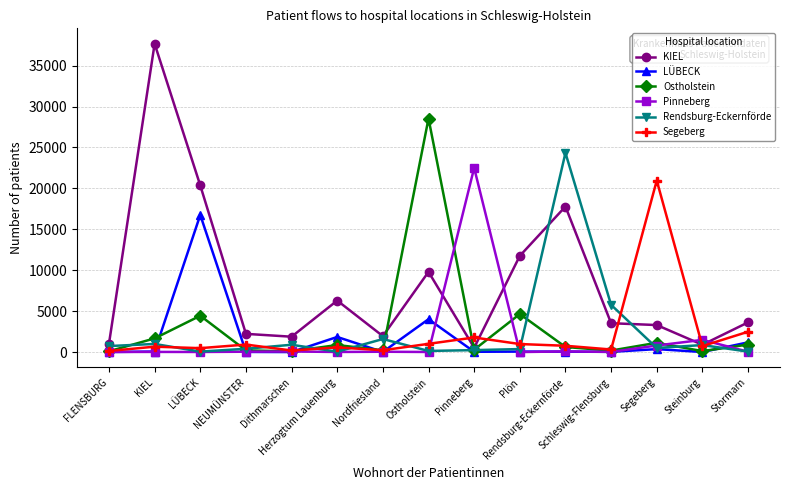

At which label is KIEL closest to 19102?

LÜBECK